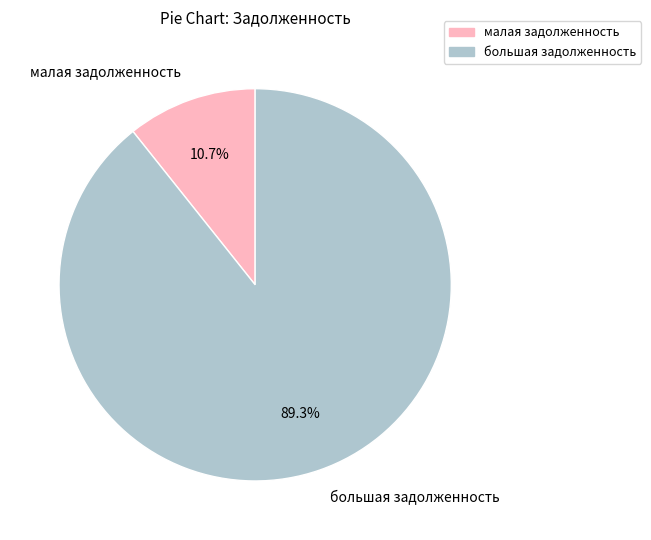

Is the sum of большая задолженность and малая задолженность greater than half?

Yes